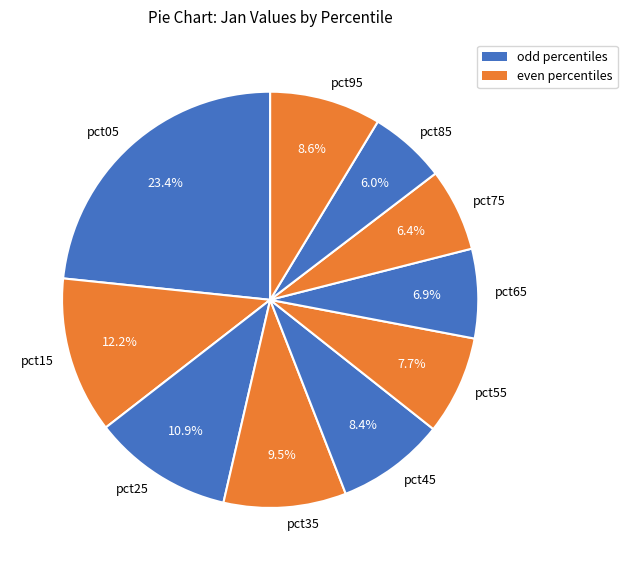

To the nearest percent, what is the difference between the largest and smallest slice percentages?

17%